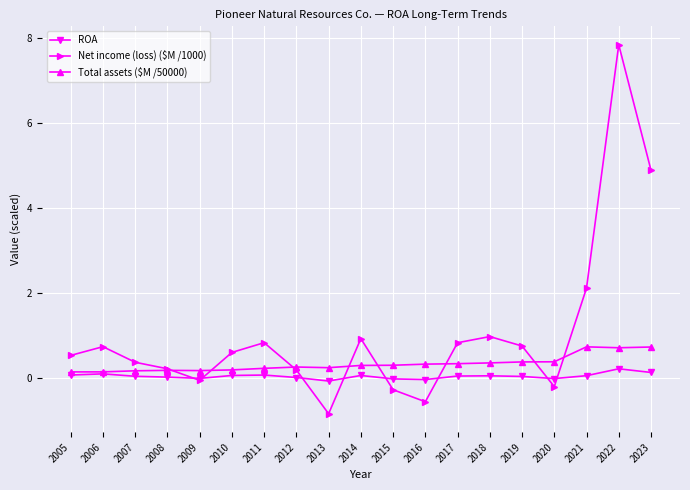

Where does the Net income (loss) ($M /1000) series first go above 0?

2005